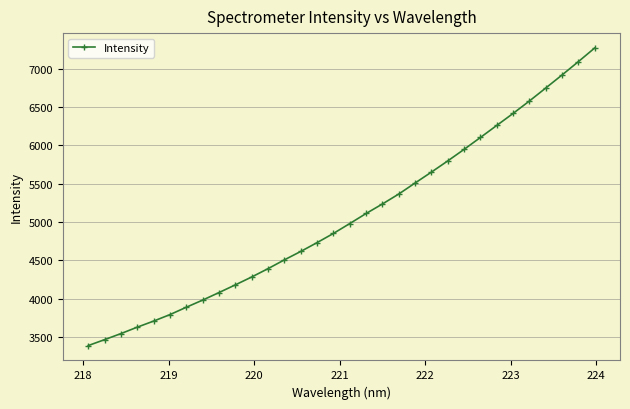

What is the greatest value displayed?

7272.0